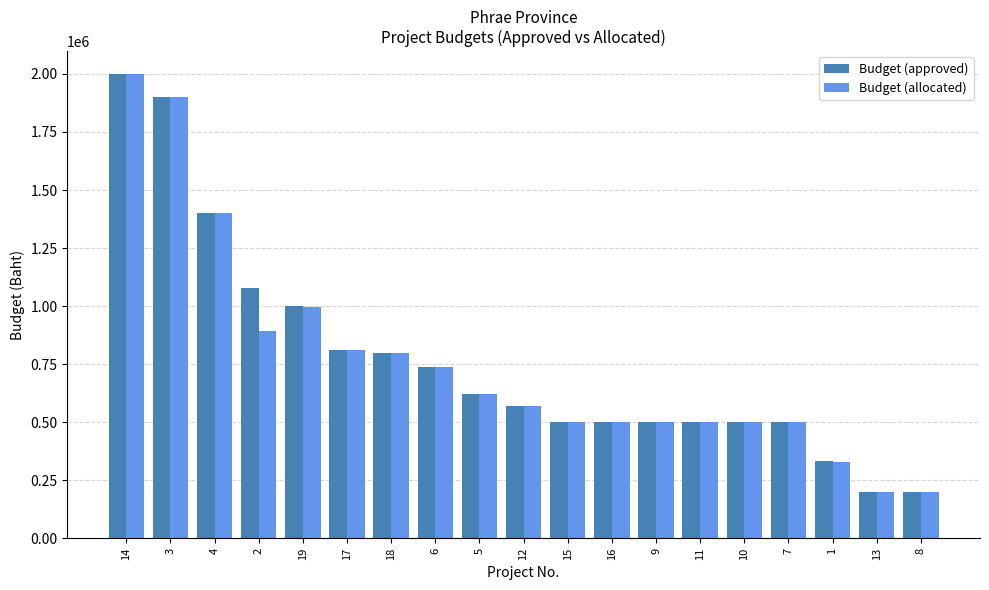

Count the number of categories in the chart.

19